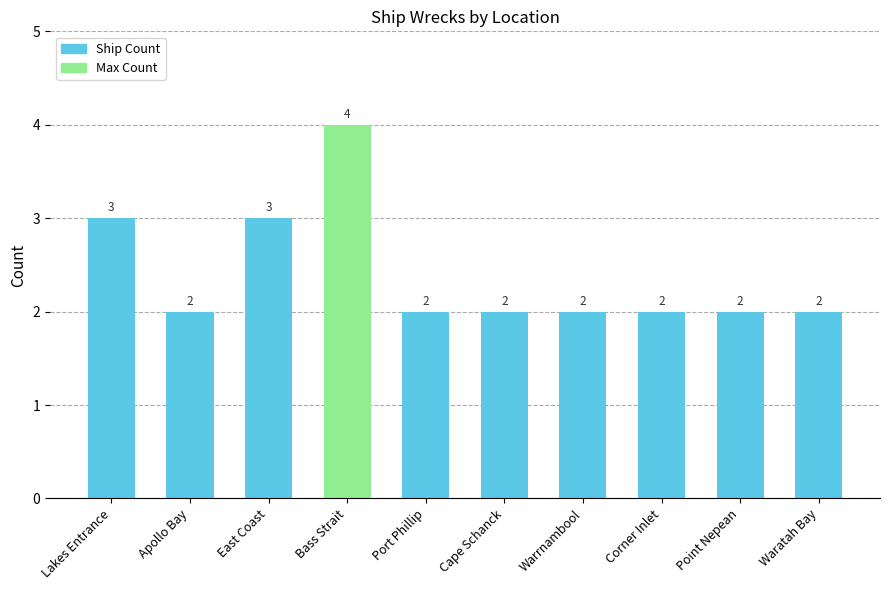

Count the values in the range 2 to 3.

9